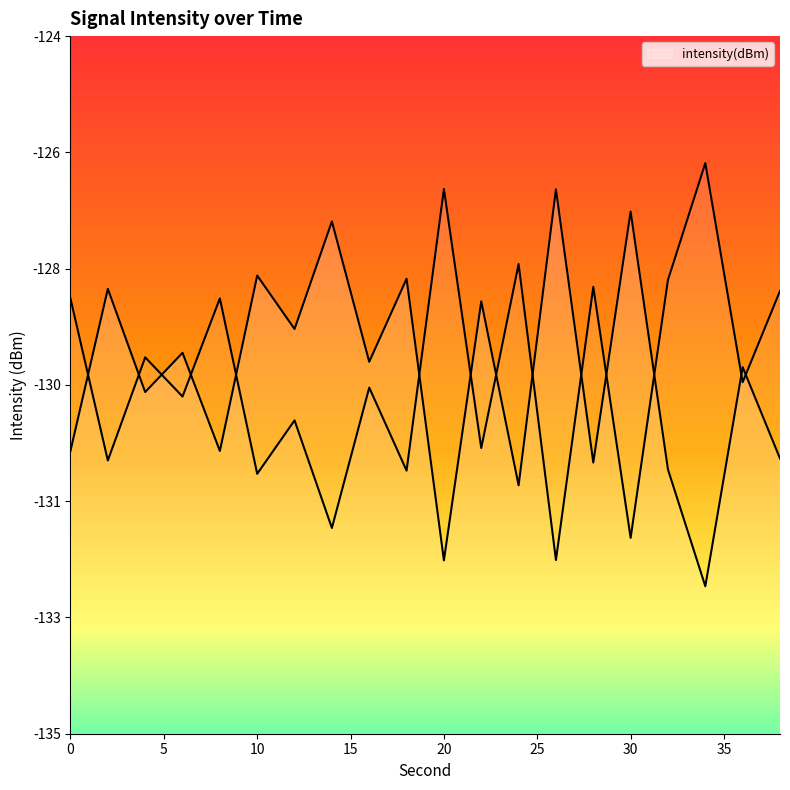

At which category does the data reach its first local valley?

4